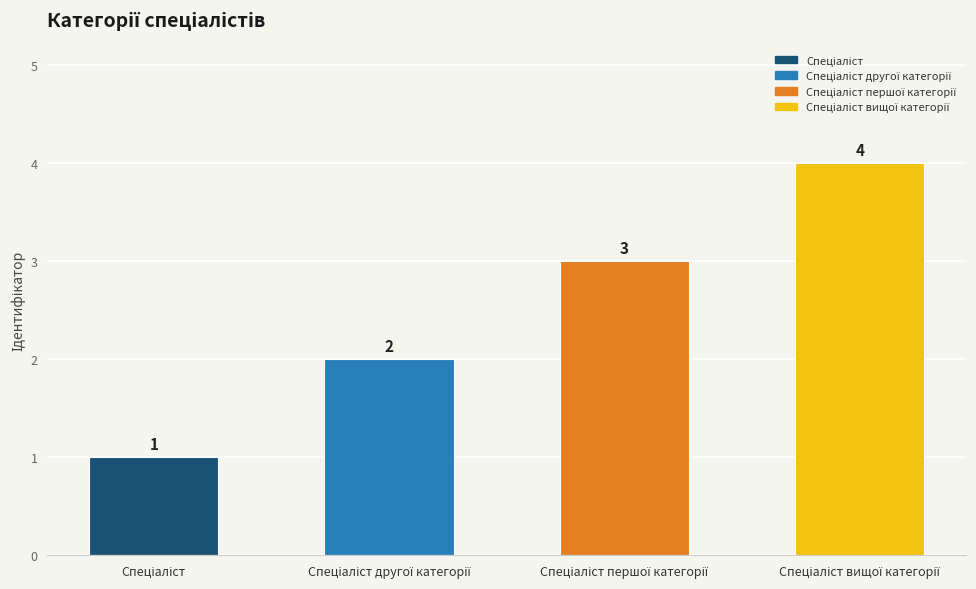

What is the sum of all values?

10